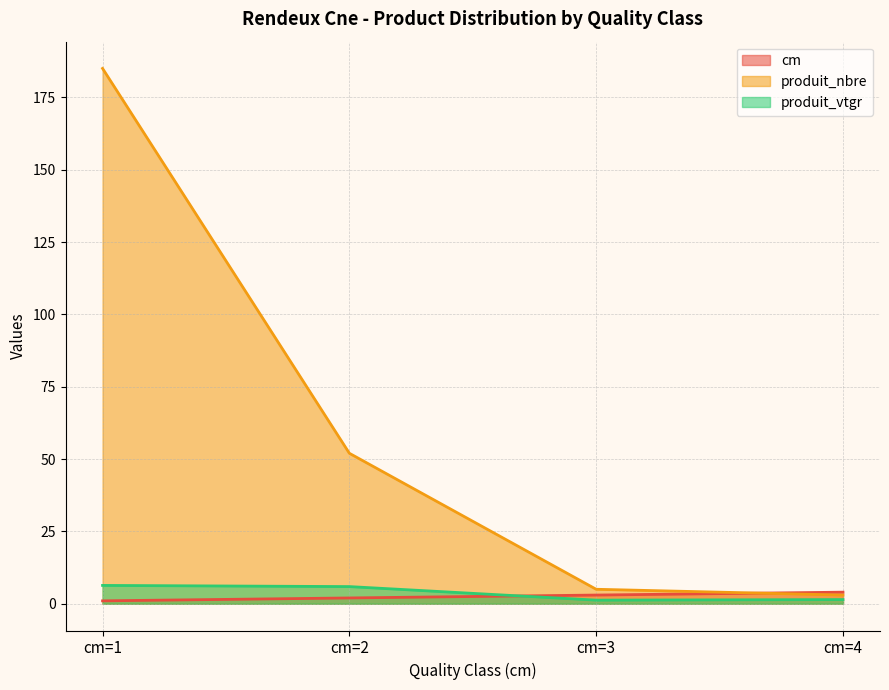

Which series has the widest spread of values?

produit_nbre